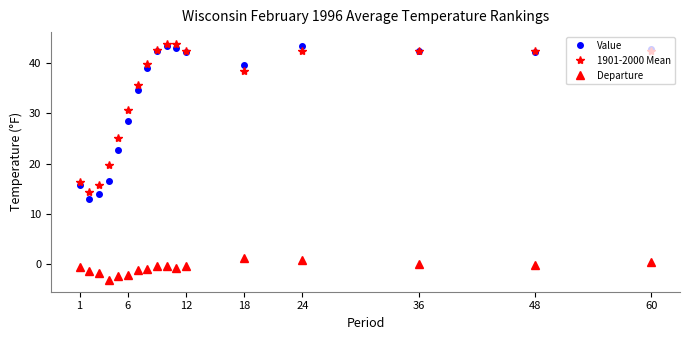

At how many categories does at least one series exceed 4?

17